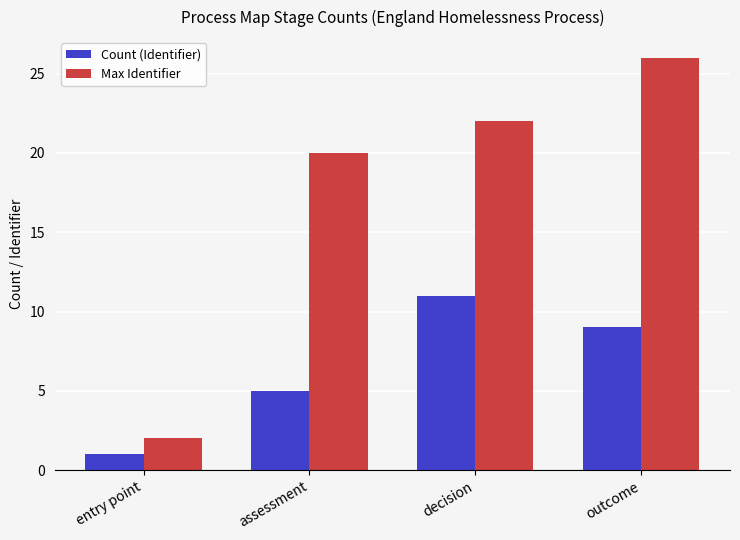

Rank the series by their maximum value, from lowest to highest.

Count (Identifier), Max Identifier